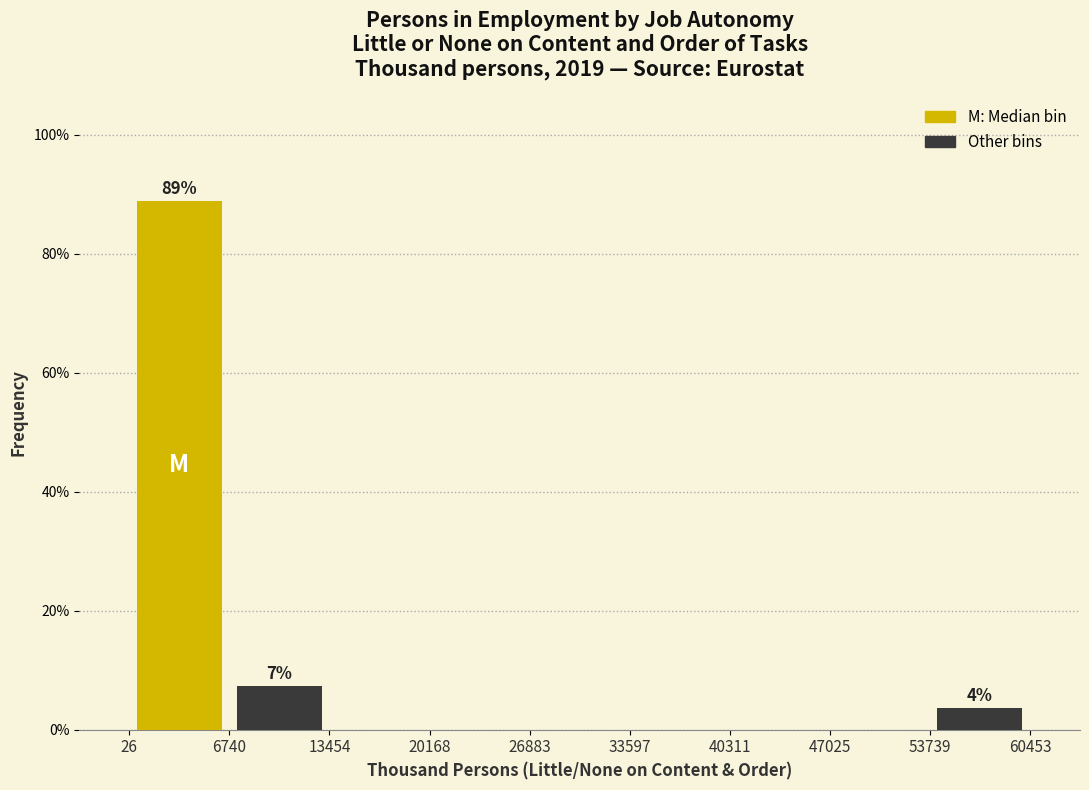

Over which range of the x-axis is the bar tallest?

26 to 6740